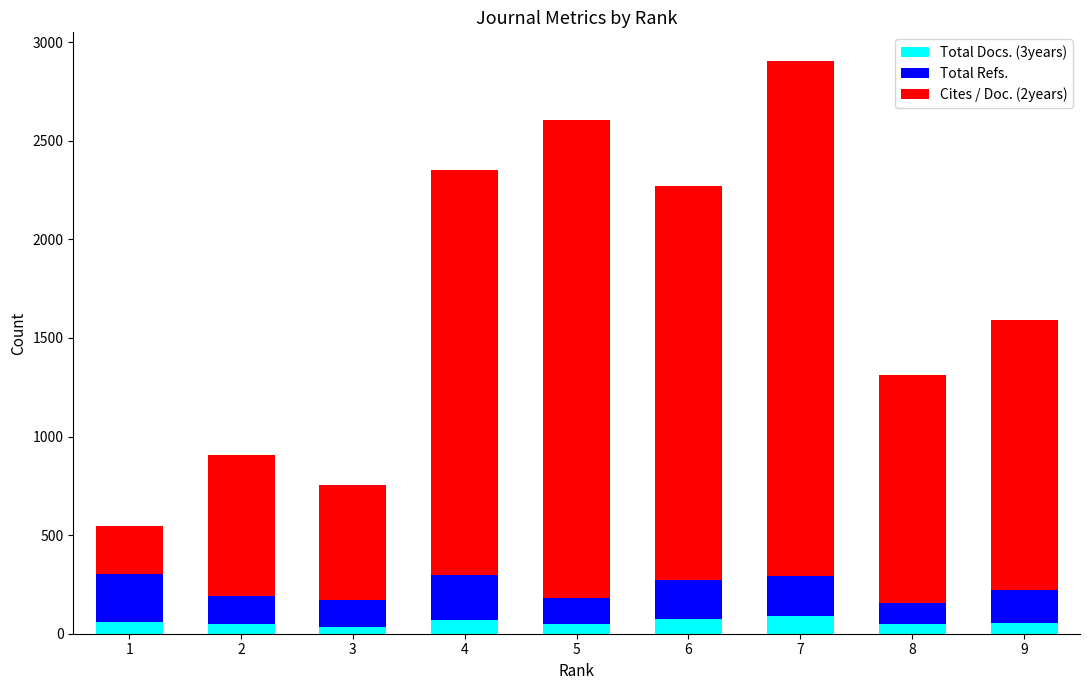

At which category is the sum across all series the highest?

7